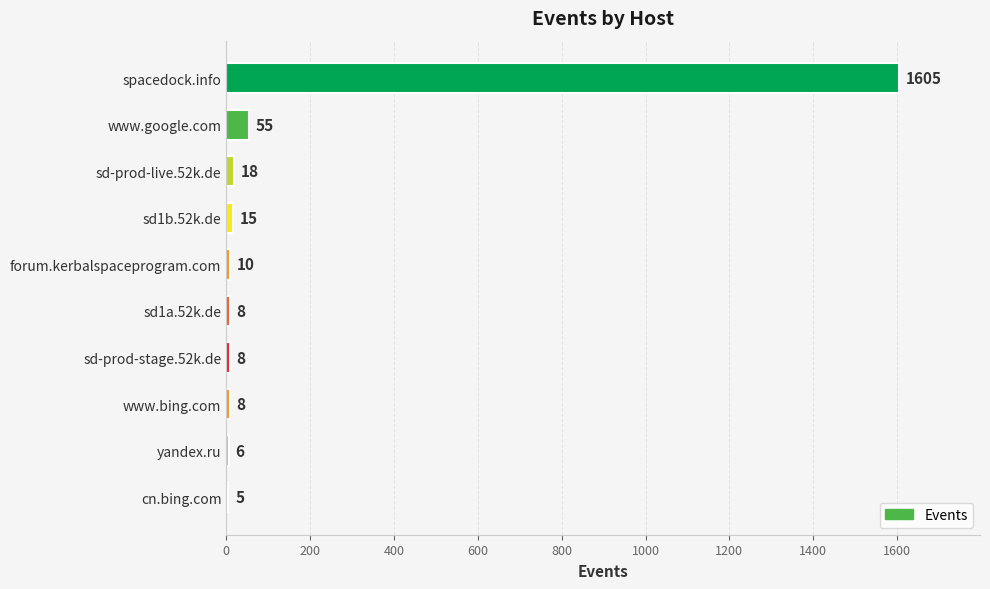

What is the sum of the values at sd-prod-live.52k.de and forum.kerbalspaceprogram.com?

28